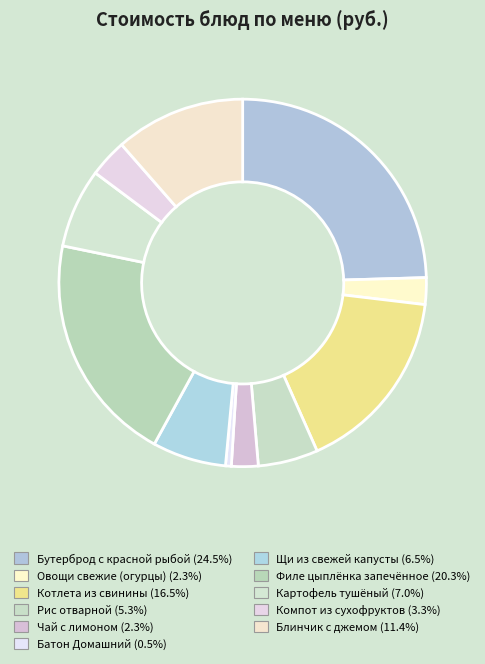

True or false: Рис отварной accounts for 5% of the total.

True